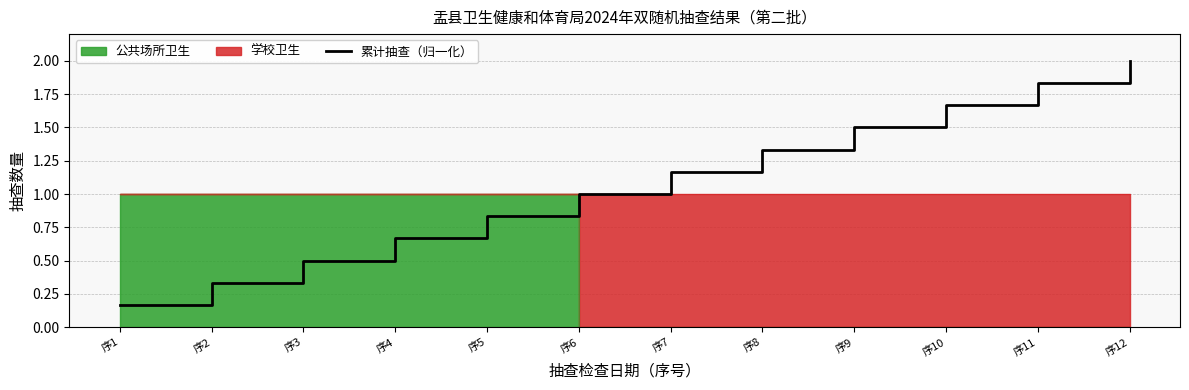

The value at 序3 is 0.5. True or false?

True